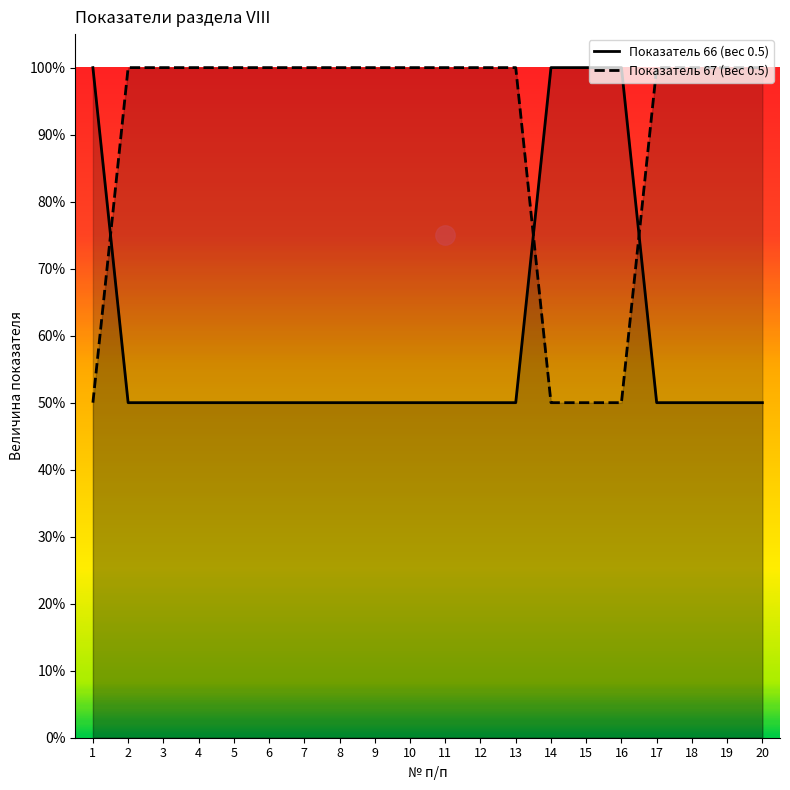

What are all the series names shown in the legend?

Показатель 66 (вес 0.5), Показатель 67 (вес 0.5)